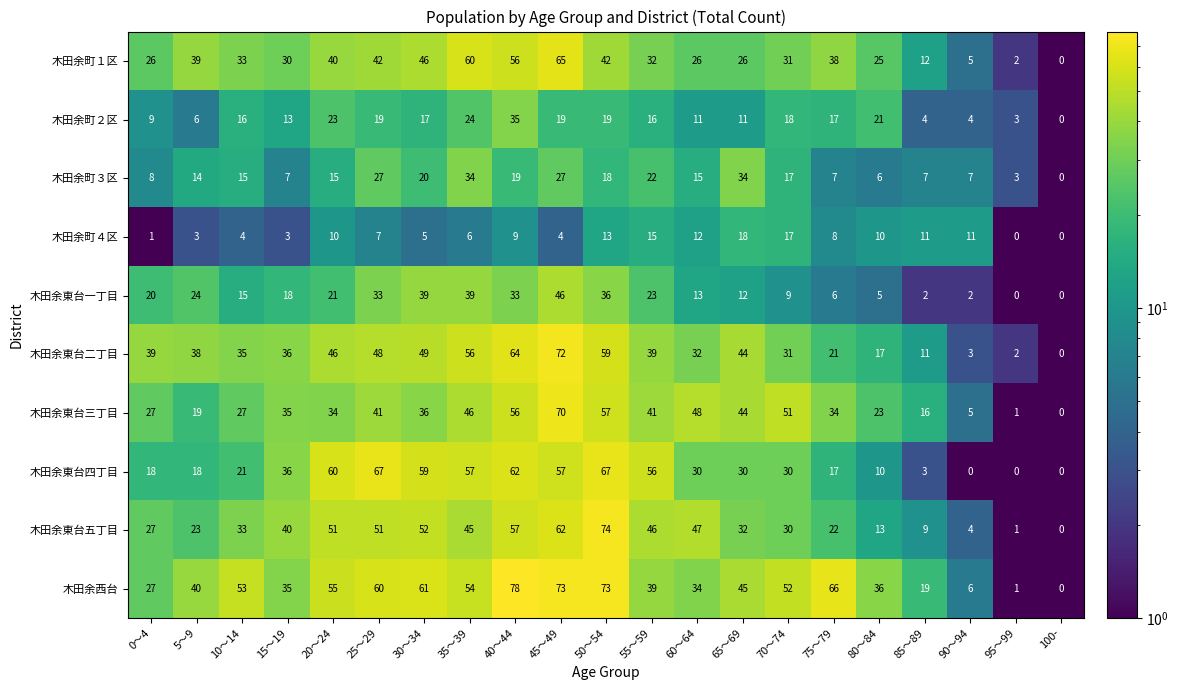

What is the difference between the 木田余東台二丁目 values at 15～19 and 20～24?

10